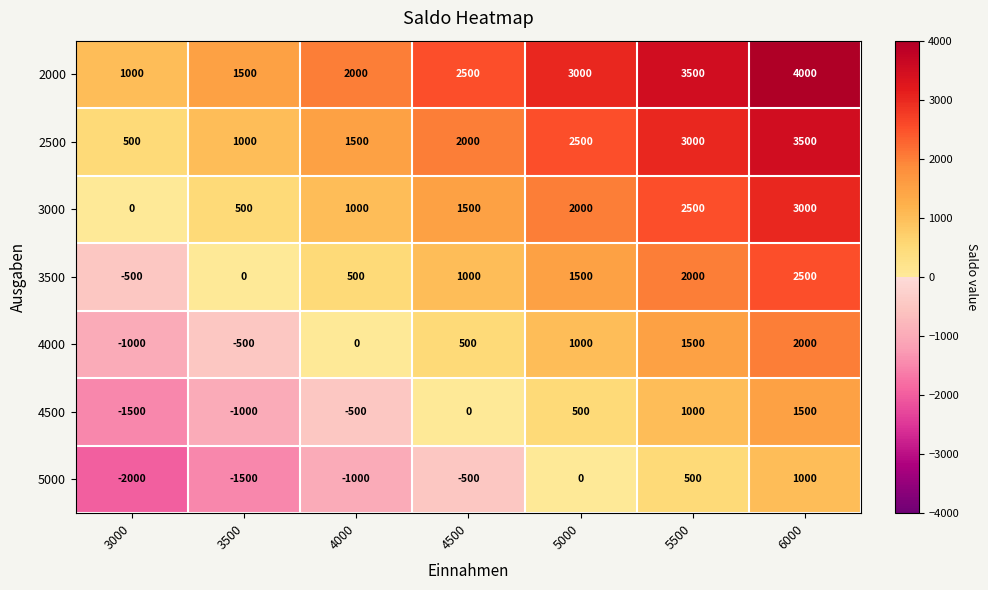

At which category is the sum across all series the highest?

6000